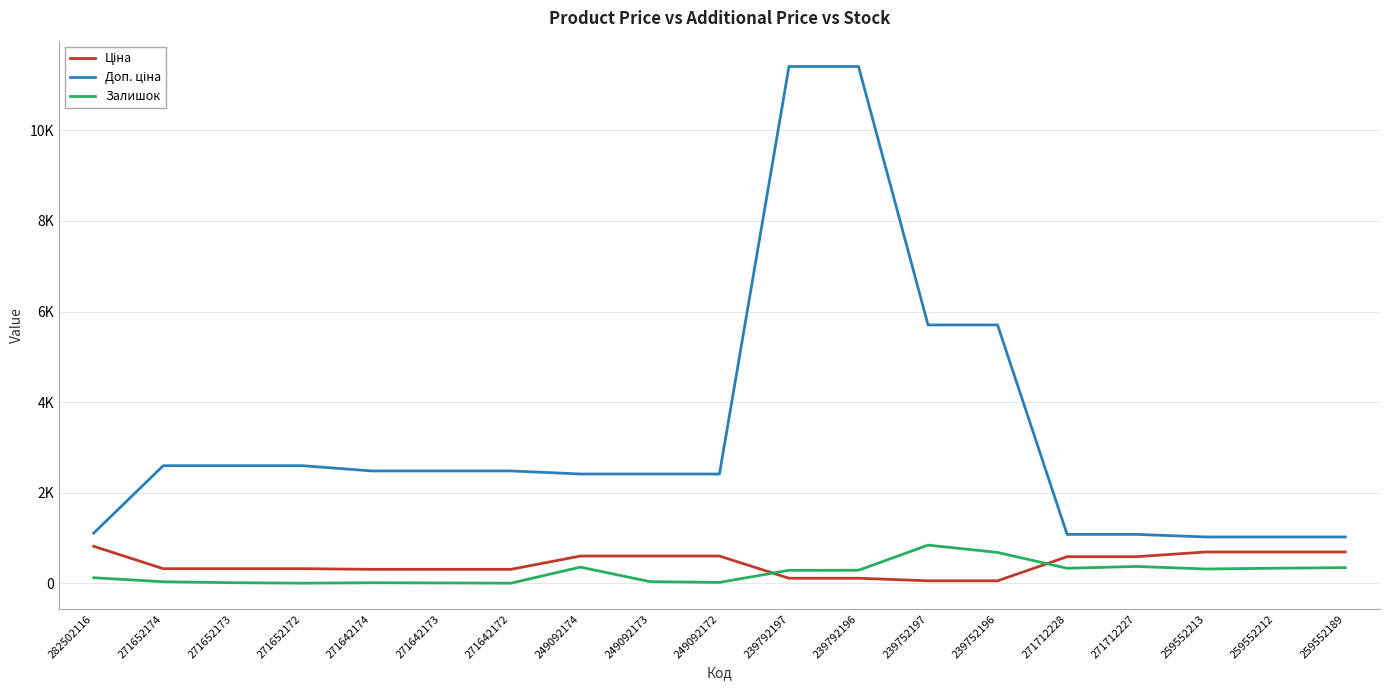

Does the chart have visible grid lines?

Yes